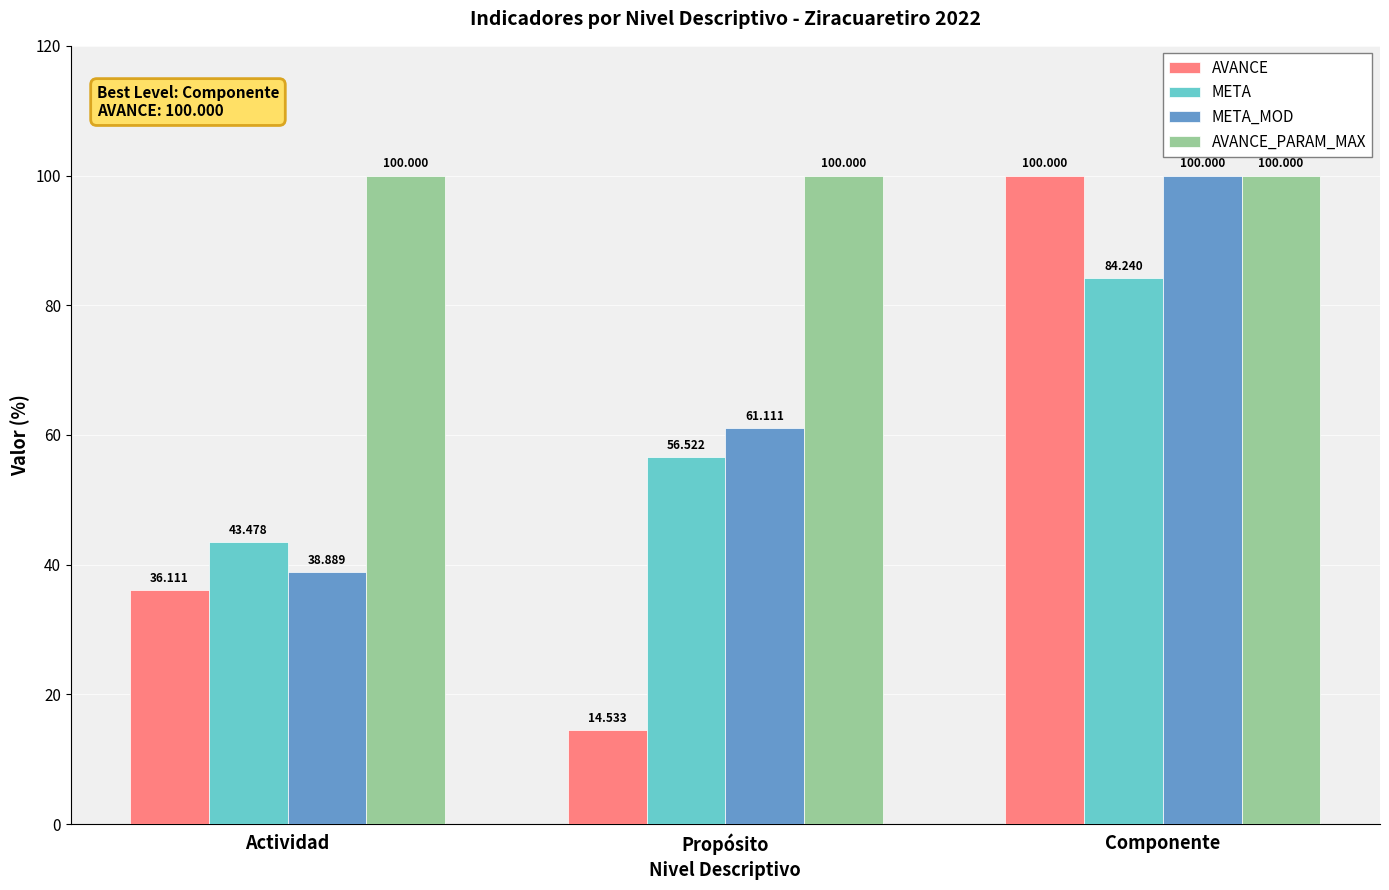

Rank the series at Actividad from lowest to highest value.

AVANCE, META_MOD, META, AVANCE_PARAM_MAX